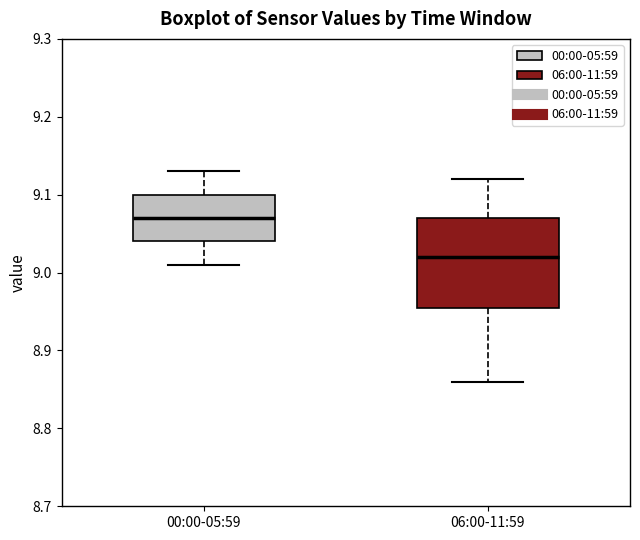

Which box has the lowest median line?

06:00-11:59